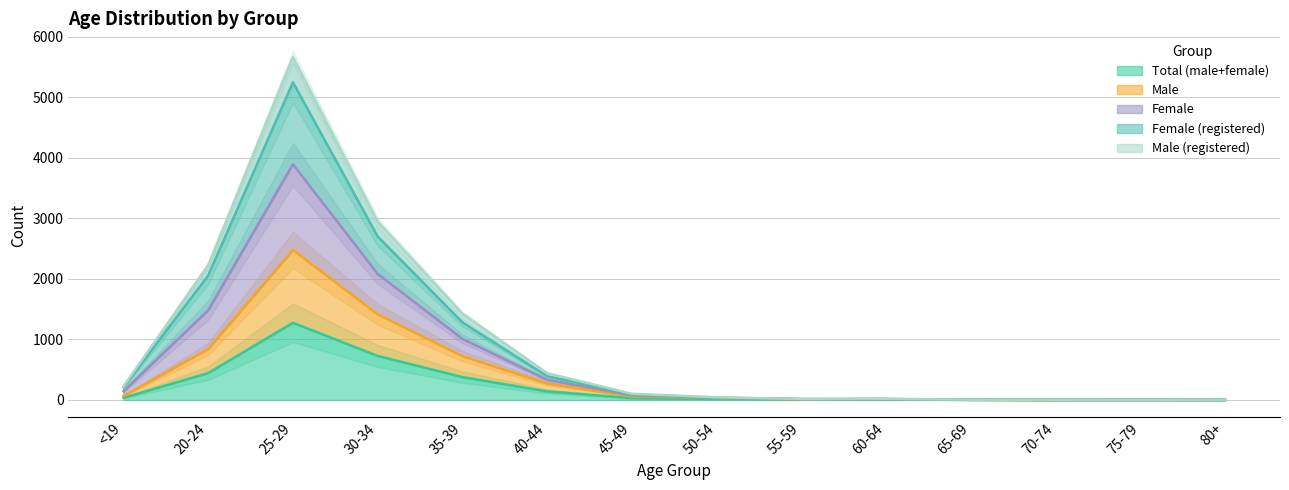

Where is the first local maximum for Female?

25-29